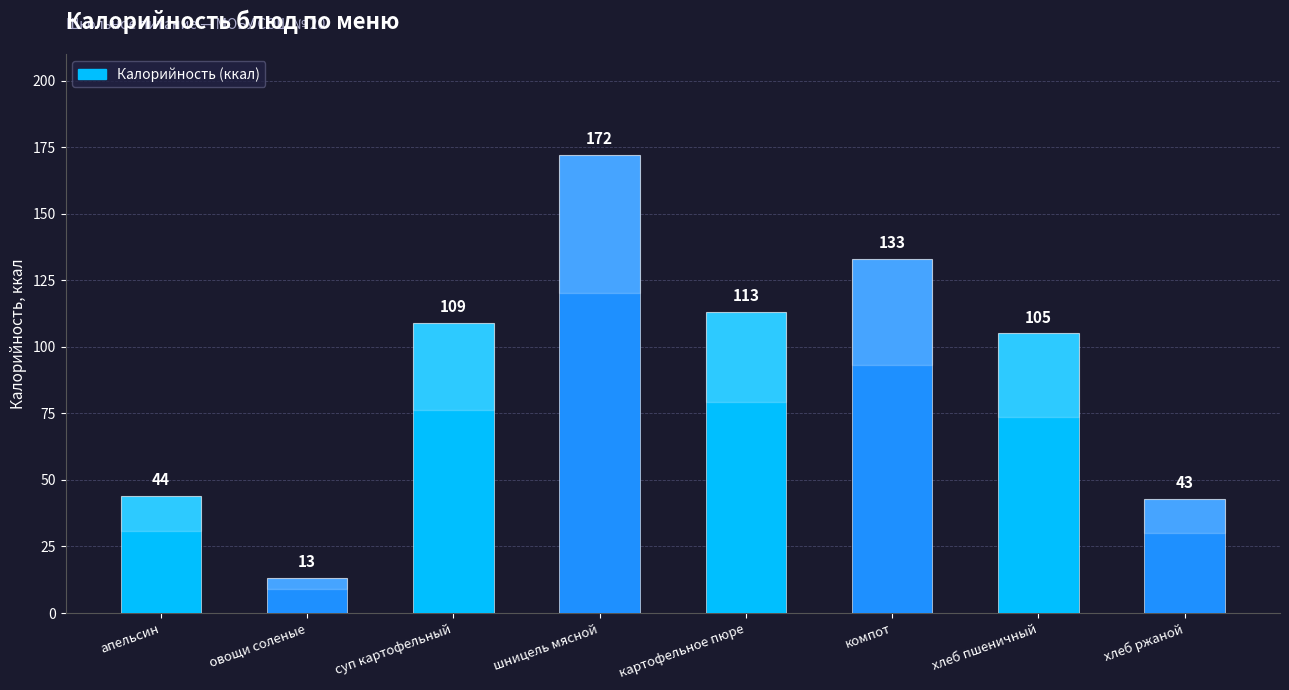

The value at апельсин is 17. True or false?

False